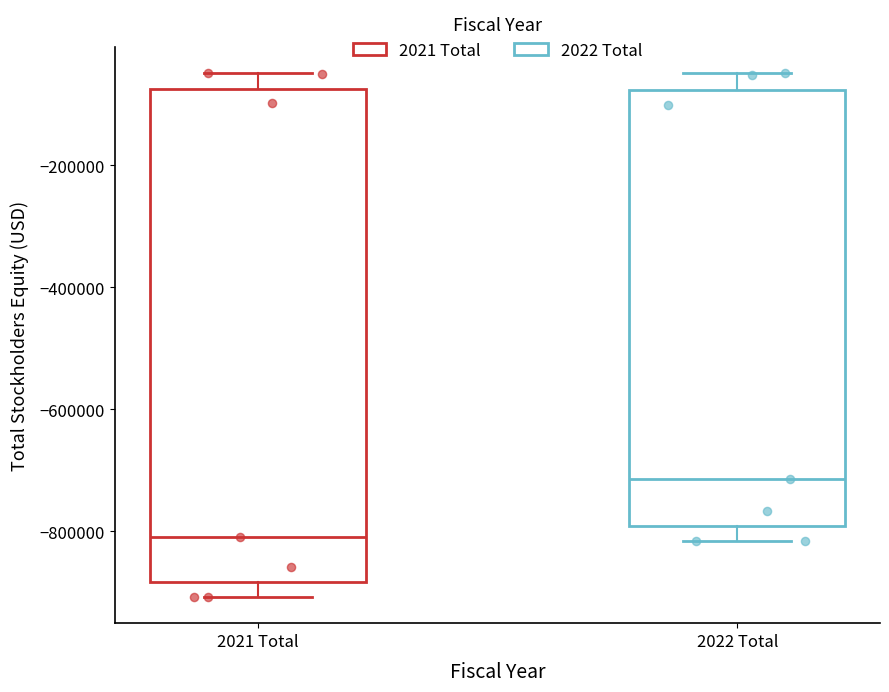

Which box's median line is the lowest?

2021 Total